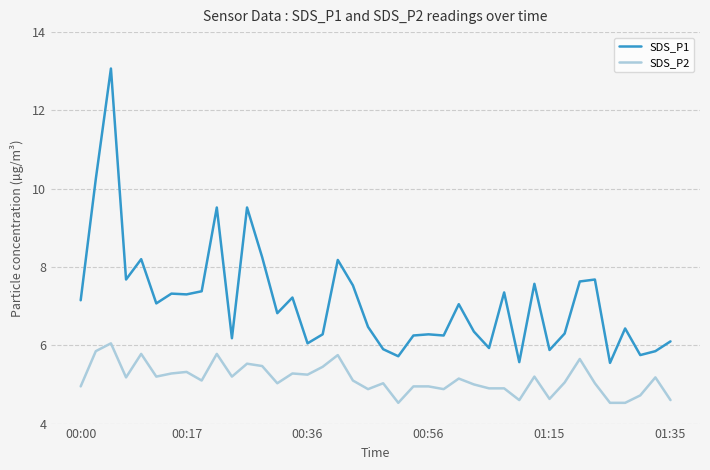

What is the smallest value displayed?

4.5